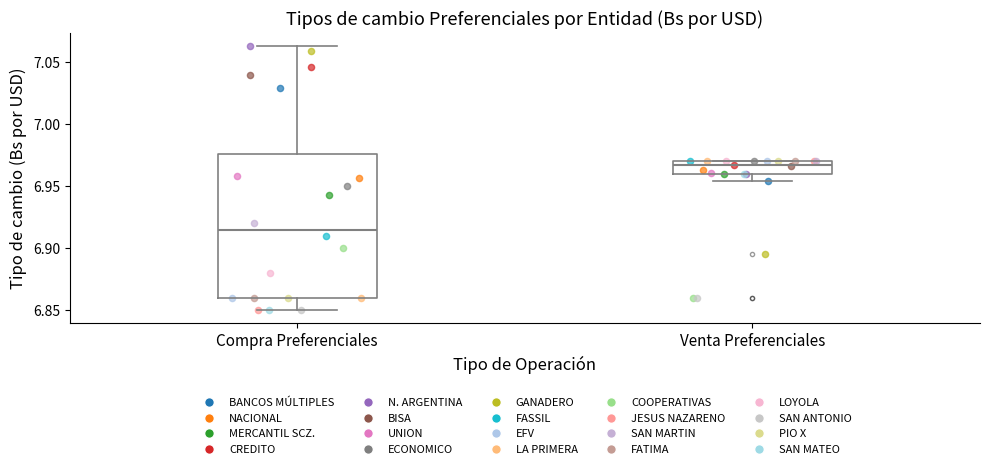

Where does the lower whisker of the box for Compra Preferenciales end on the y-axis? The values are not printed on the chart, so give them approximately, as read against the axis.

6.850